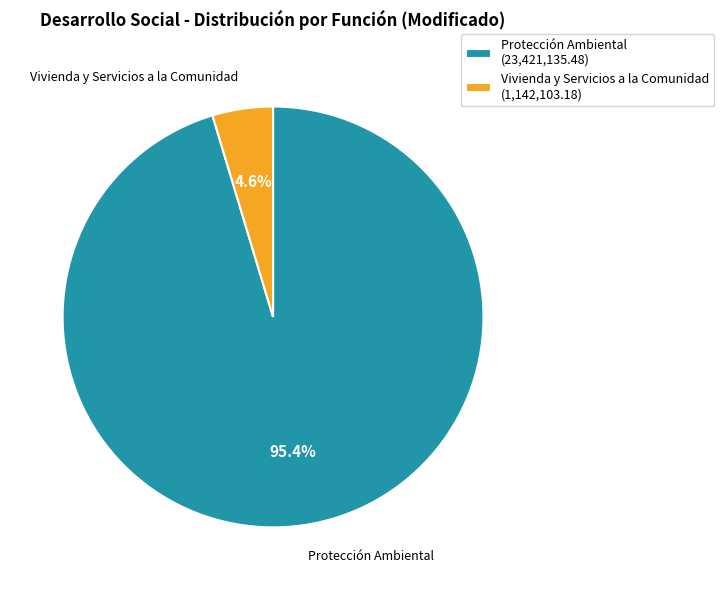

Which has a higher value, Protección Ambiental or Vivienda y Servicios a la Comunidad?

Protección Ambiental